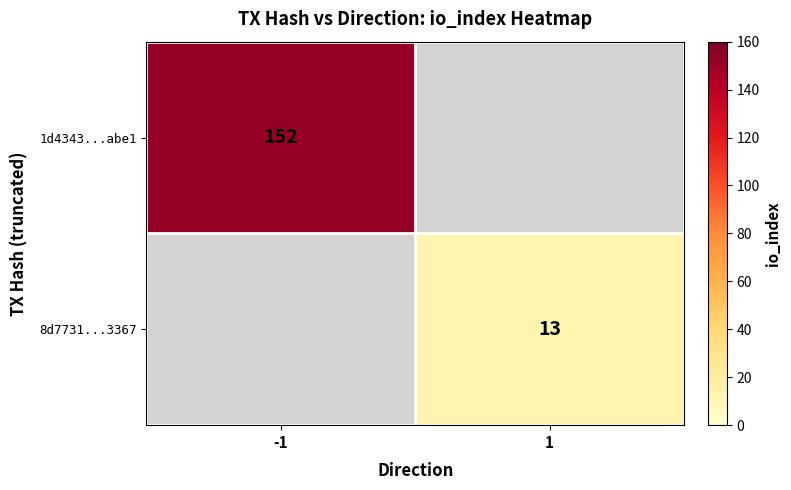

Is it true that 8d7731...3367 equals 13 at 1?

True